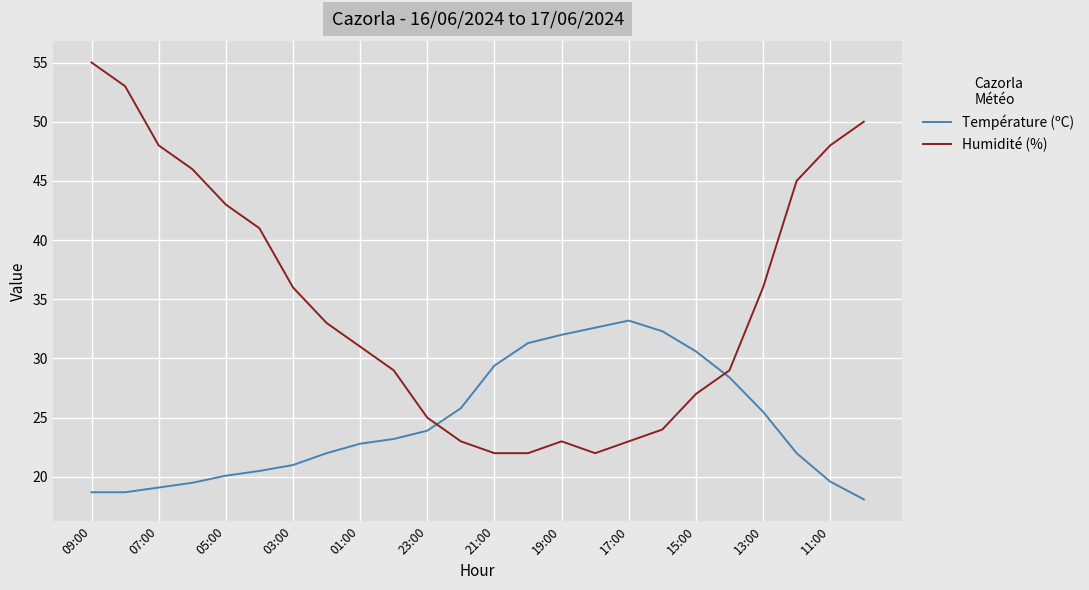

Which series has the widest spread of values?

Humidité (%)